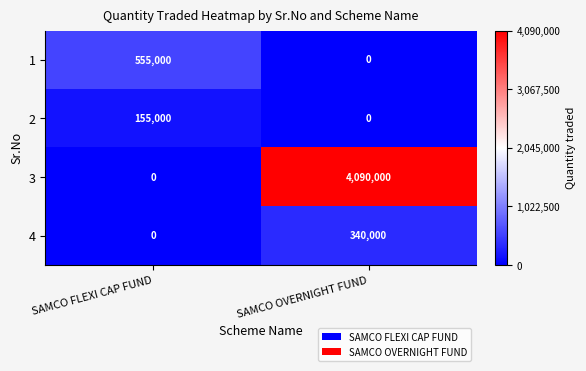

The 1 series shows -295688 at SAMCO OVERNIGHT FUND. True or false?

False